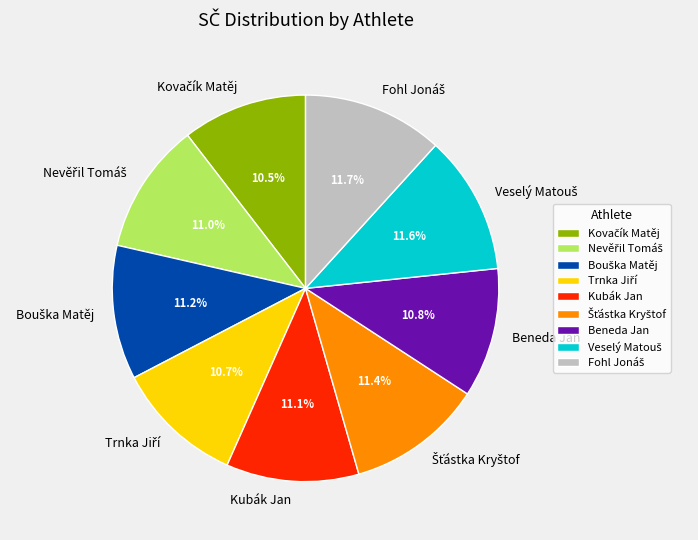

Does Kubák Jan represent more than half of the total?

No